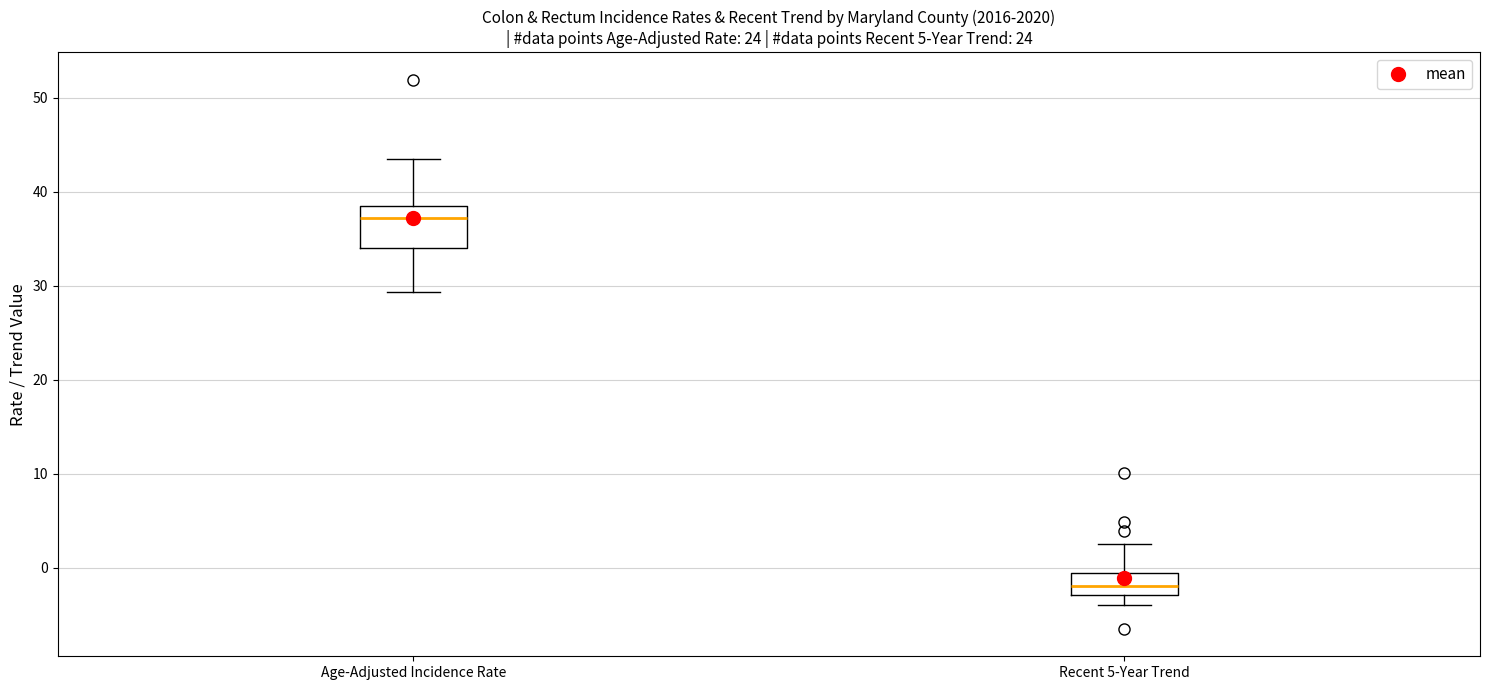

Comparing the boxes themselves (not the whiskers), which one is the tallest?

Age-Adjusted Incidence Rate